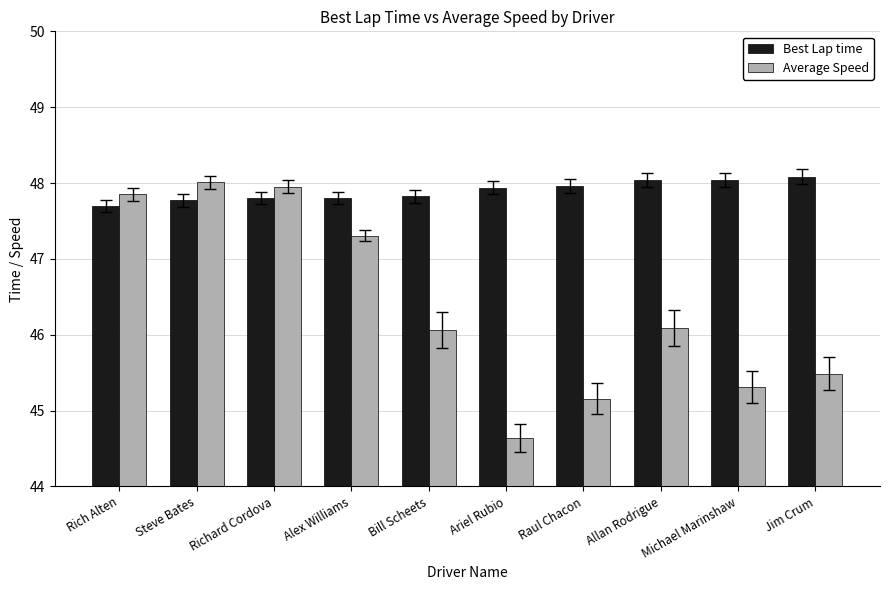

Which series has the largest total across all categories?

Best Lap time